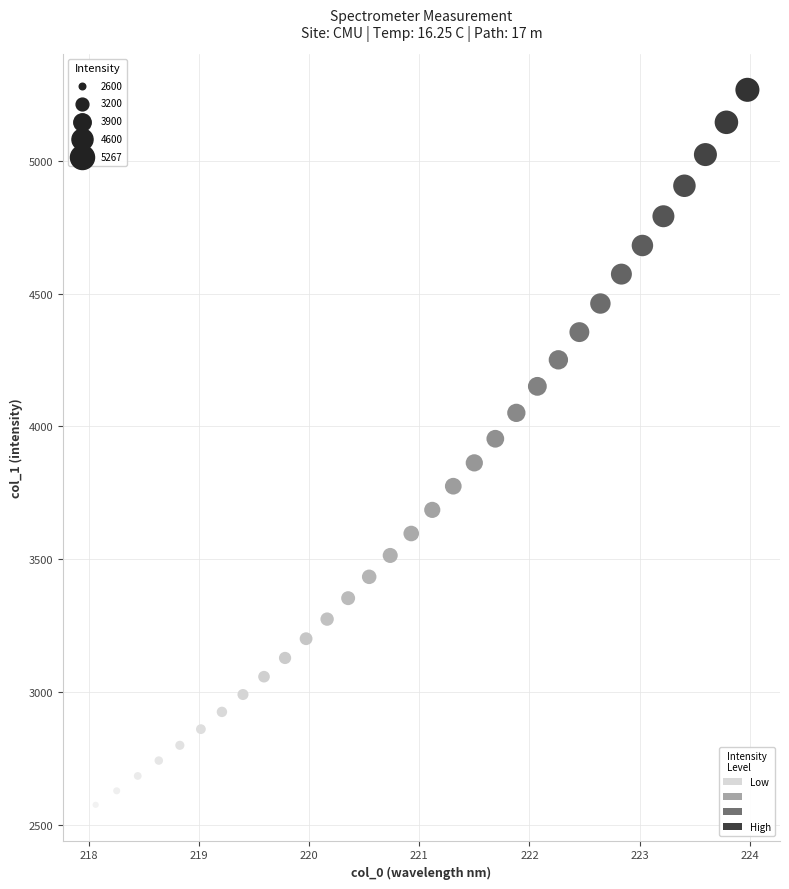

What is the range of Y values (max minus min)?

2690.4